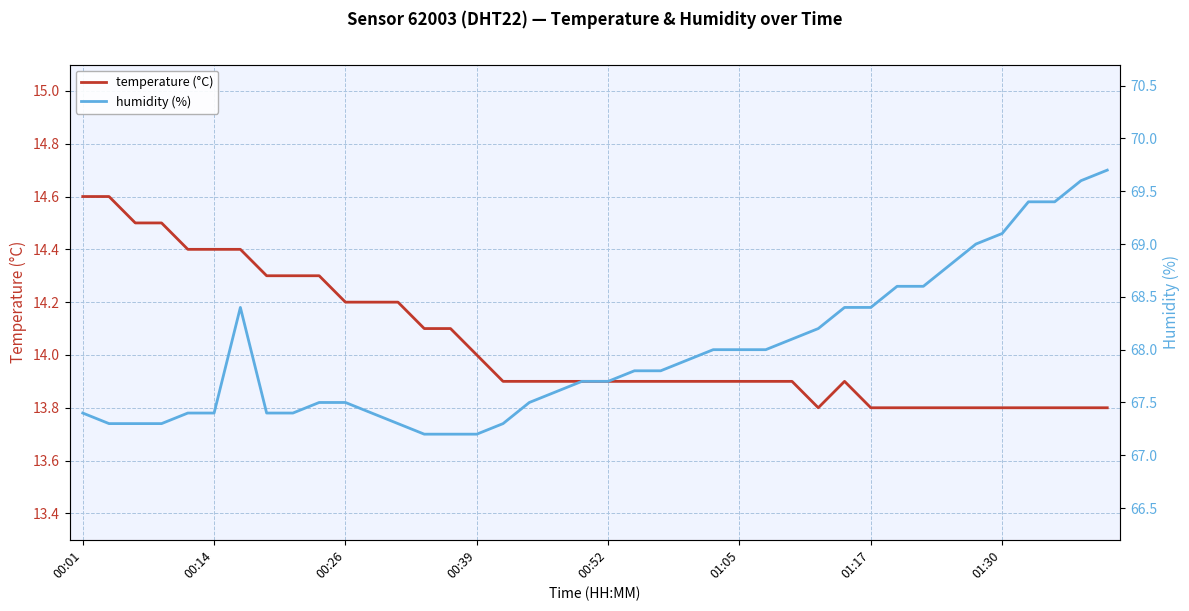

What is the difference between the second highest and second lowest values in the temperature (°C) series?

0.8